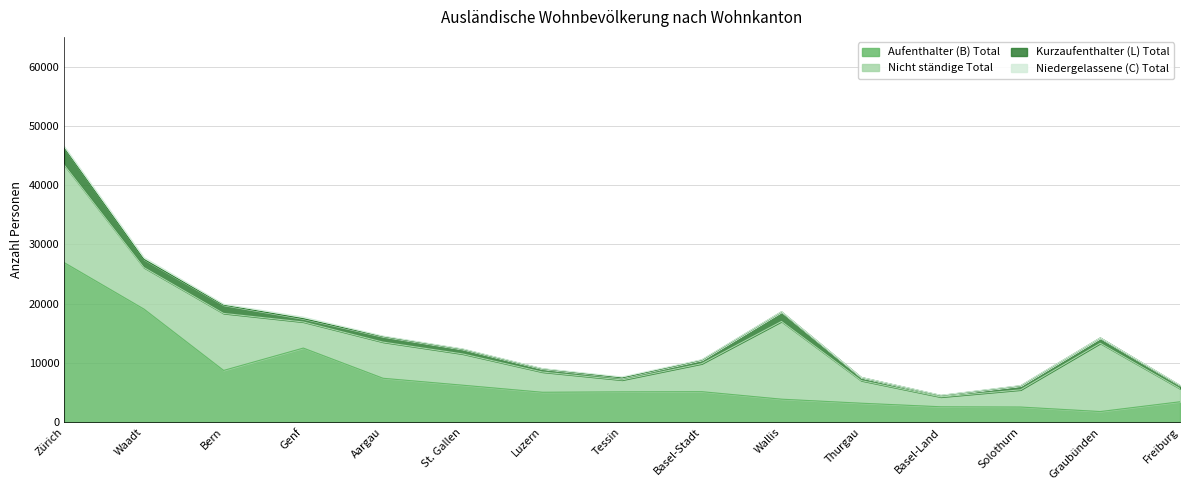

True or false: Kurzaufenthalter (L) Total and Aufenthalter (B) Total intersect in this chart.

False